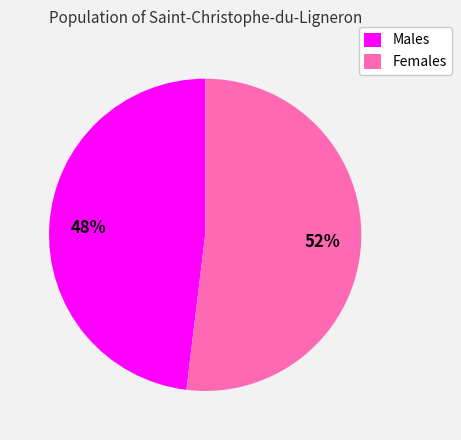

To the nearest percent, what is the average slice percentage?

50%